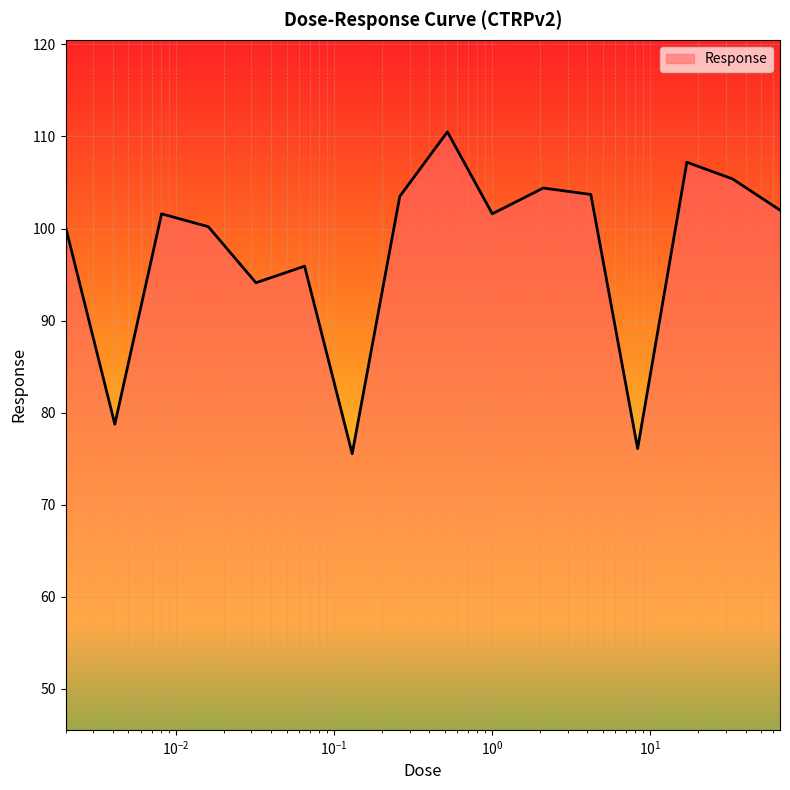

What is the difference between the maximum and minimum values?

35.0